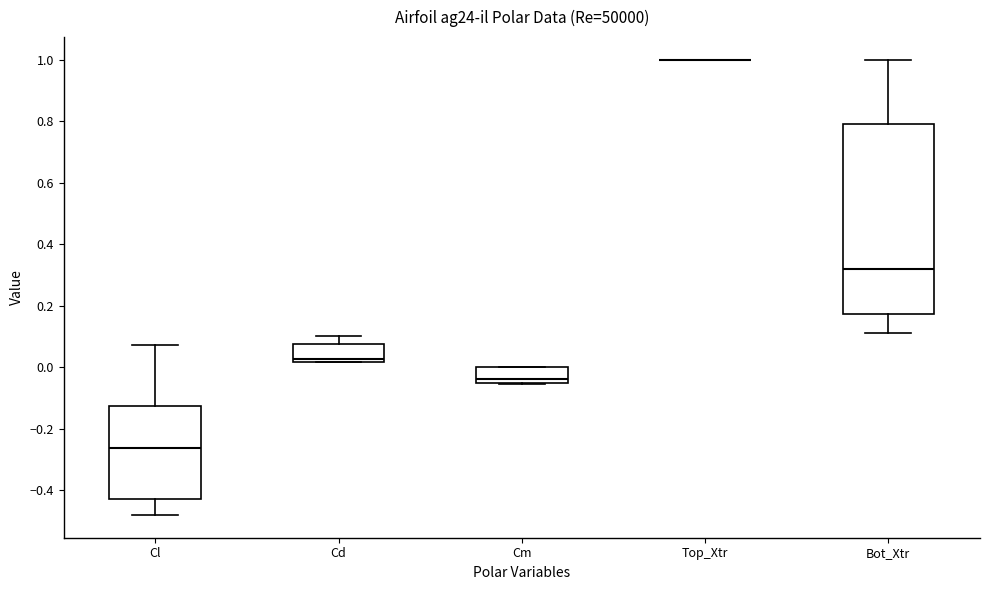

Reading left to right, transcribe this box plot: for each box, give where its median line is, the range the box spans, and where its two whiskers end, as read against the y-axis. The values are not printed on the chart, so give them approximately, as read against the axis.

Cl: median -0.26, box -0.44 to -0.12, whiskers -0.48 to 0.08
Cd: median 0.02 (just above the box's lower edge), box 0.02 to 0.08, whiskers 0.02 to 0.10
Cm: median -0.04, box -0.06 to 0.00, whiskers -0.06 to 0.00
Top_Xtr: box collapsed to a line at 1.00, whiskers 1.00 to 1.00
Bot_Xtr: median 0.32, box 0.18 to 0.80, whiskers 0.12 to 1.00